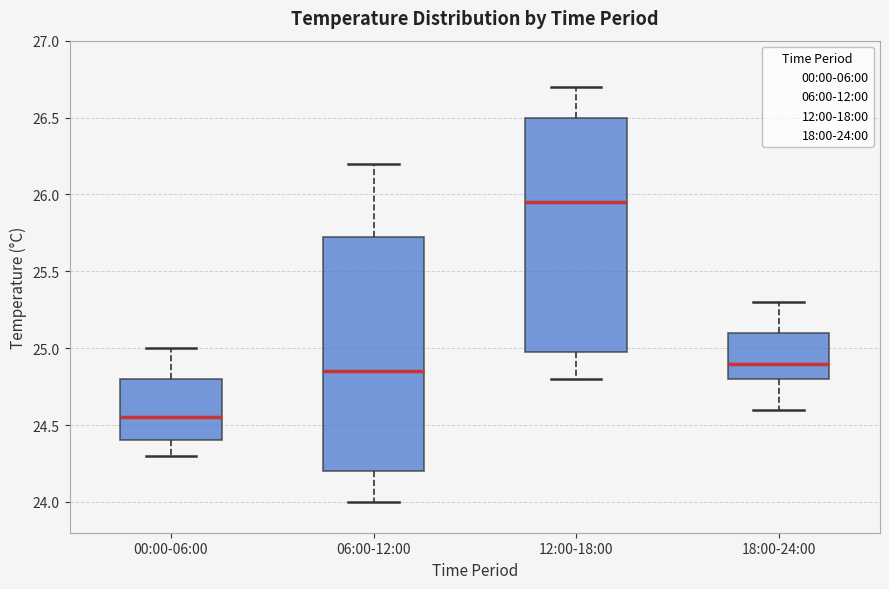

Reading left to right, read every box against the y-axis: the position of its median line, the range the box covers, and the ends of its whiskers. The values are not printed on the chart, so give them approximately, as read against the axis.

00:00-06:00: median 24.55, box 24.40 to 24.80, whiskers 24.30 to 25.00
06:00-12:00: median 24.85, box 24.20 to 25.75, whiskers 24.00 to 26.20
12:00-18:00: median 25.95, box 25.00 to 26.50, whiskers 24.80 to 26.70
18:00-24:00: median 24.90, box 24.80 to 25.10, whiskers 24.60 to 25.30